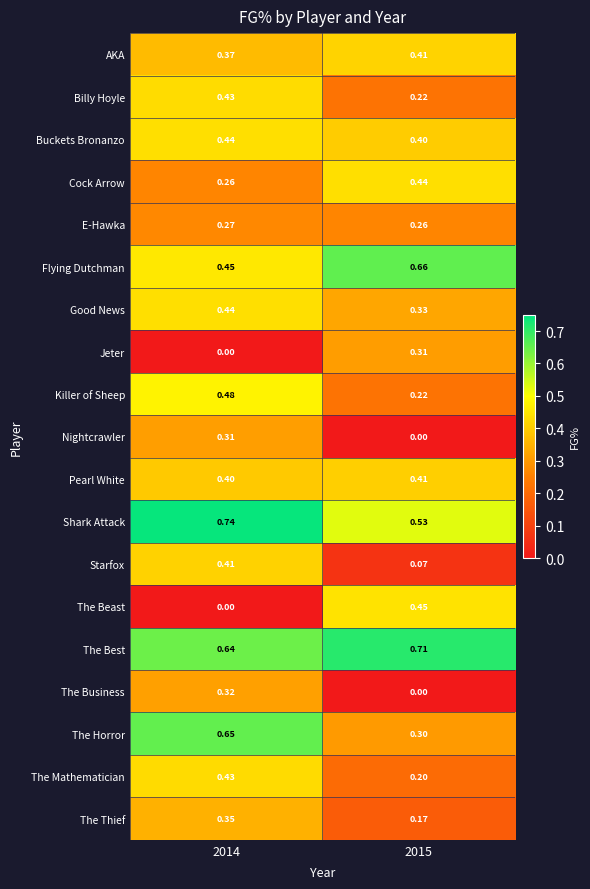

Between 2014 and 2015, which series saw the biggest shift?

The Beast